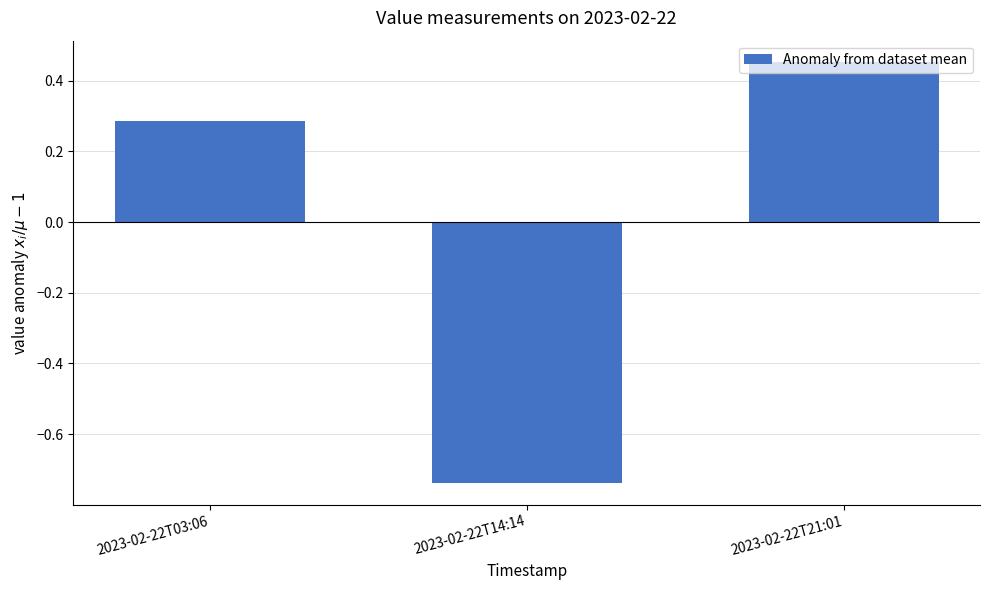

Which category has the lowest value across all series?

2023-02-22T14:14